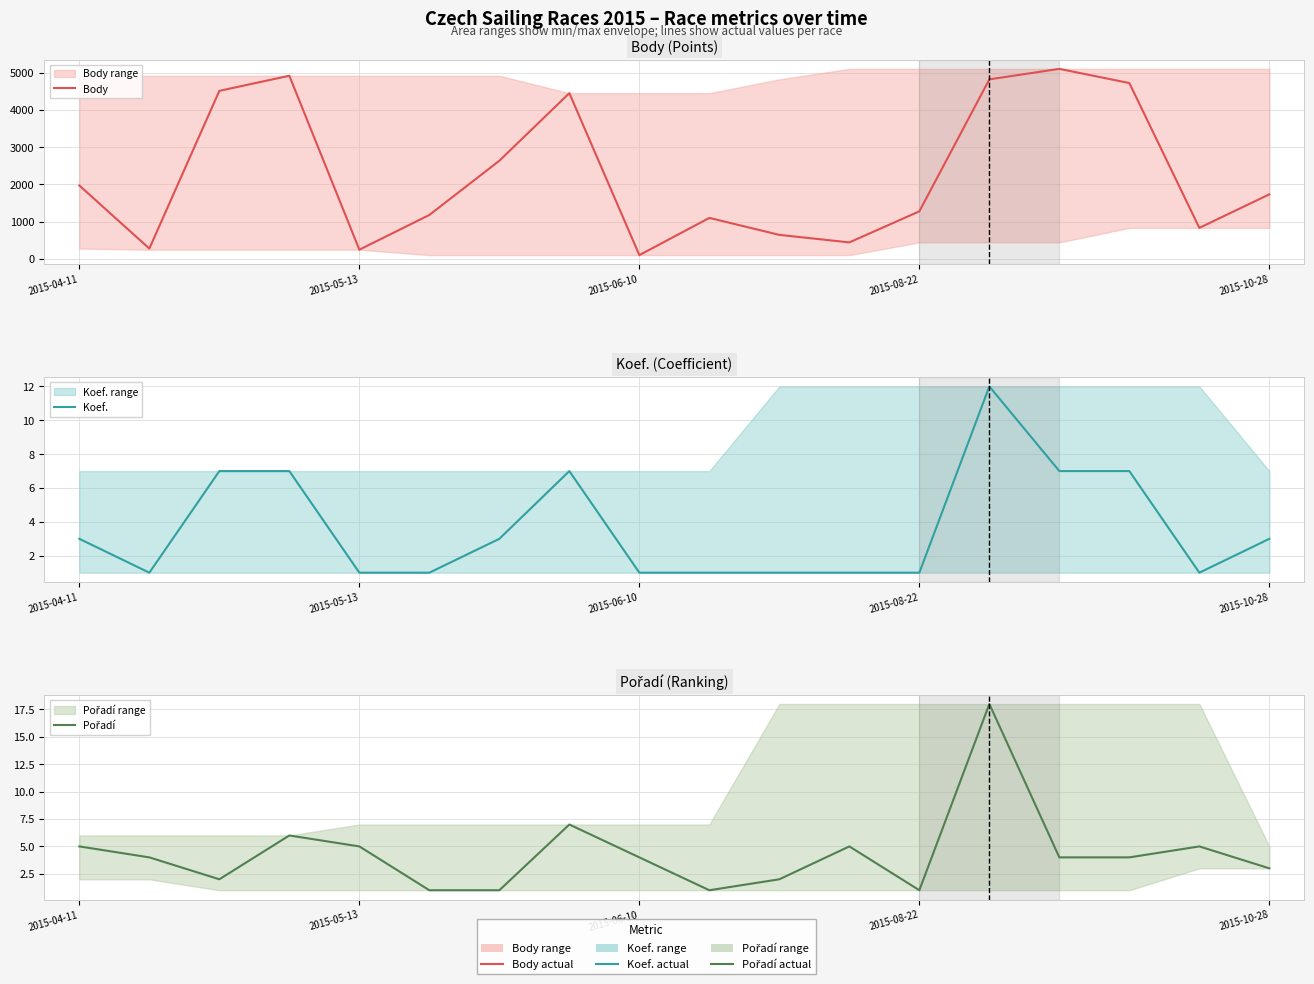

How many data points does each series have?

18